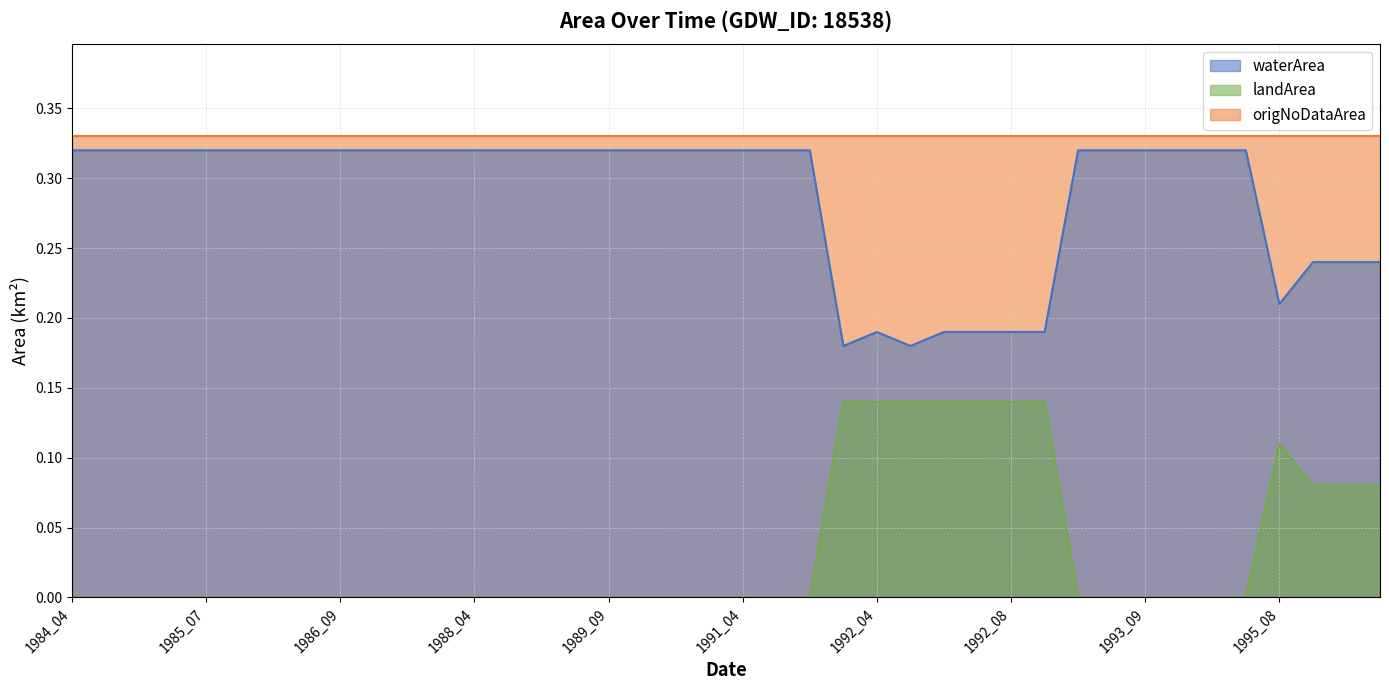

What is the difference between the second highest and second lowest values in the waterArea series?

0.1